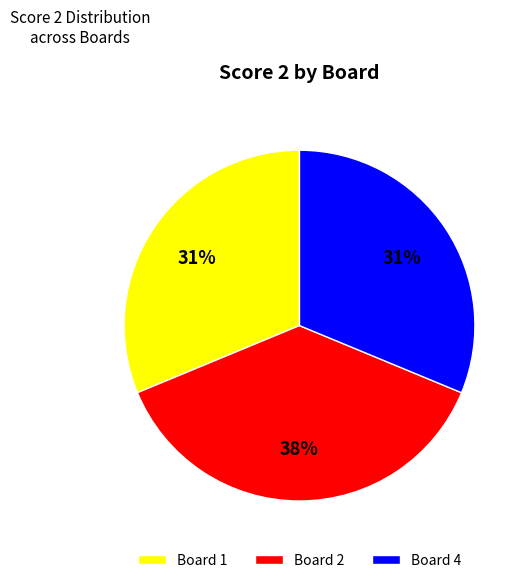

To the nearest percent, what portion does Board 1 represent?

31%